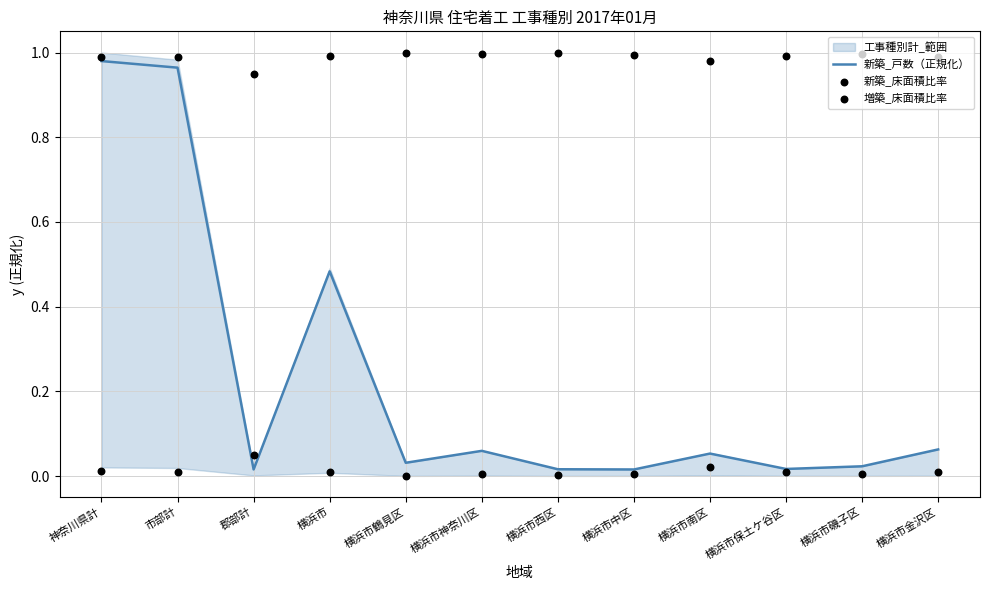

At which category is the sum across all series the highest?

神奈川県計